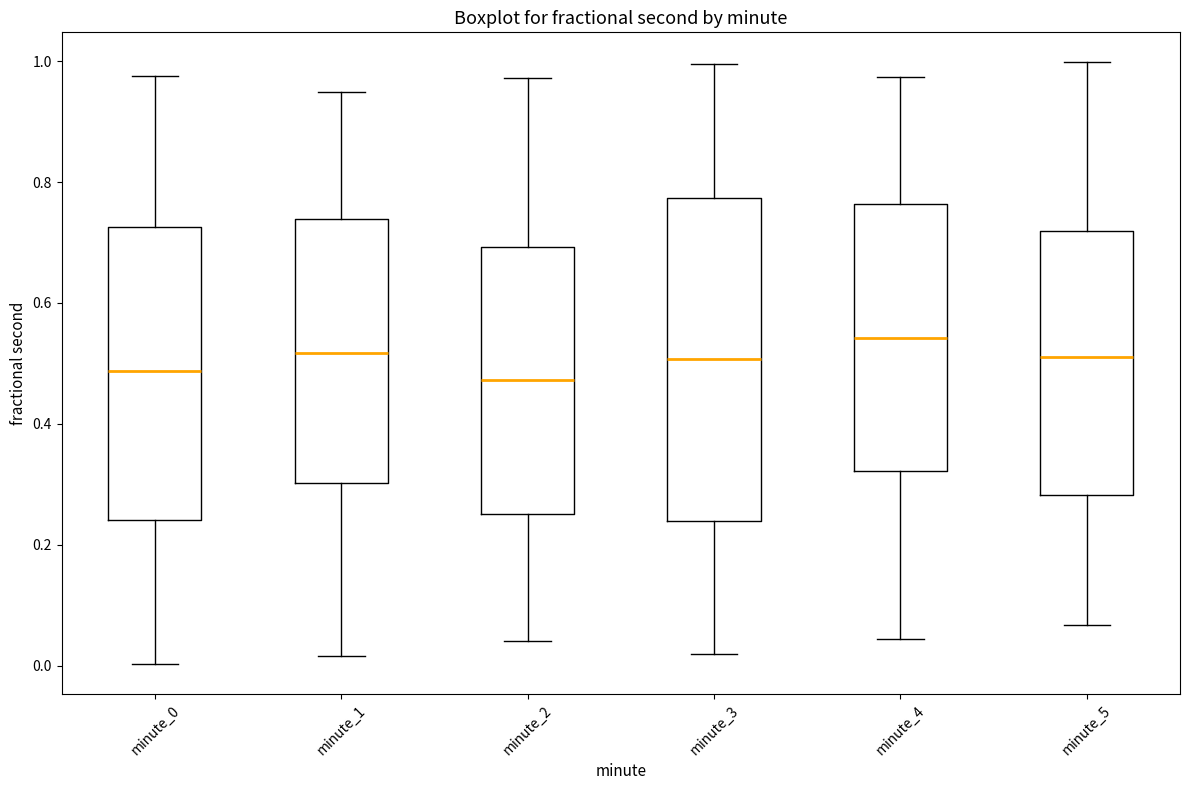

Which box is the tallest, from its lower edge to its upper edge?

minute_3